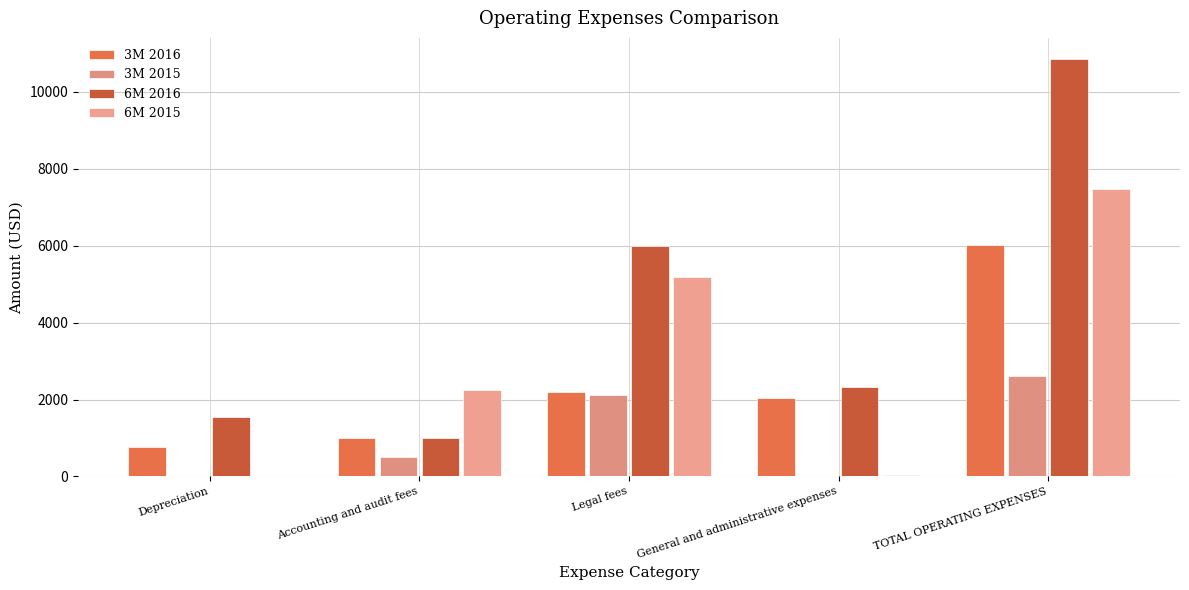

Is the value of 3M 2015 at Accounting and audit fees greater than the value of 6M 2015 at Accounting and audit fees?

No